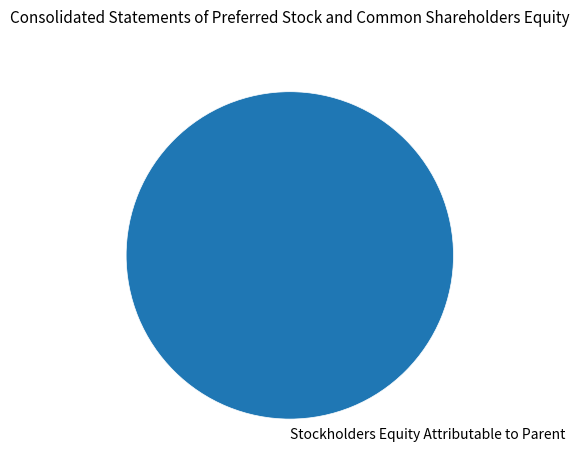

Count the number of slices in the pie.

1